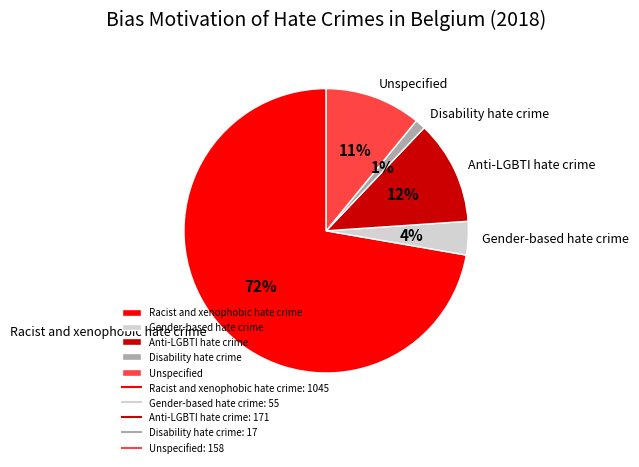

Count the number of slices in the pie.

5